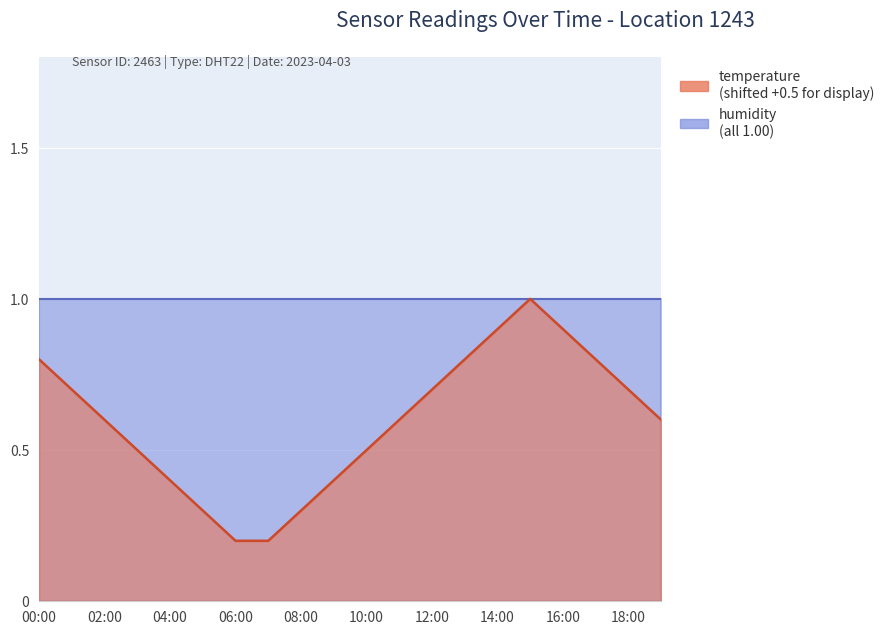

The value at 11:00 is 0.3. True or false?

False